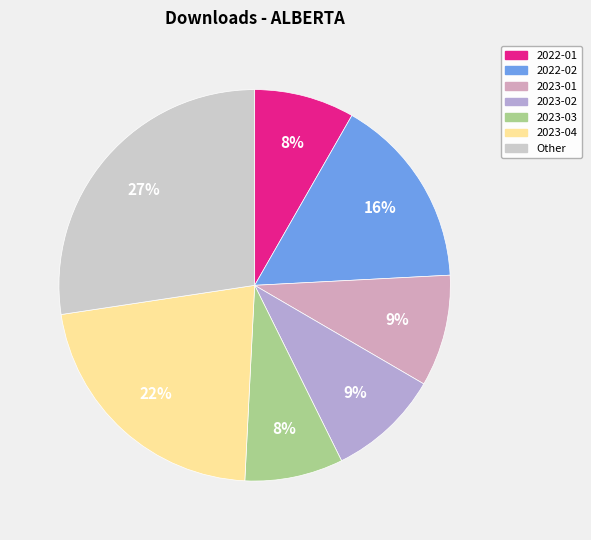

Is there a majority slice in this chart?

No